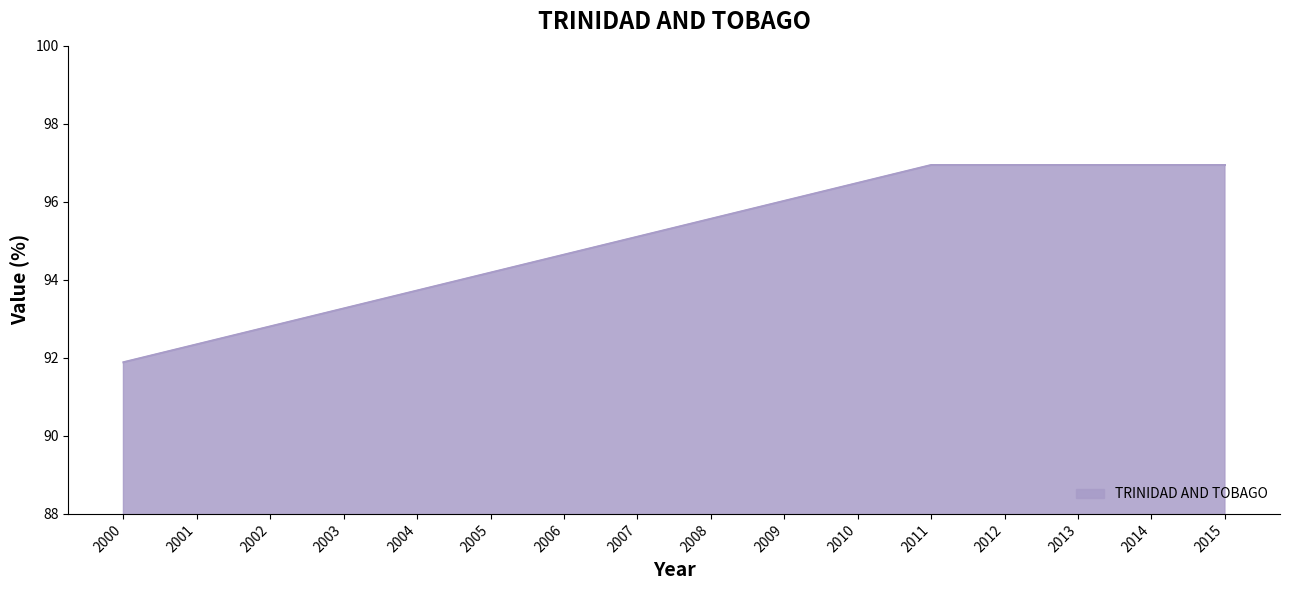

Is it true that the value at 2009 is 168.8?

False